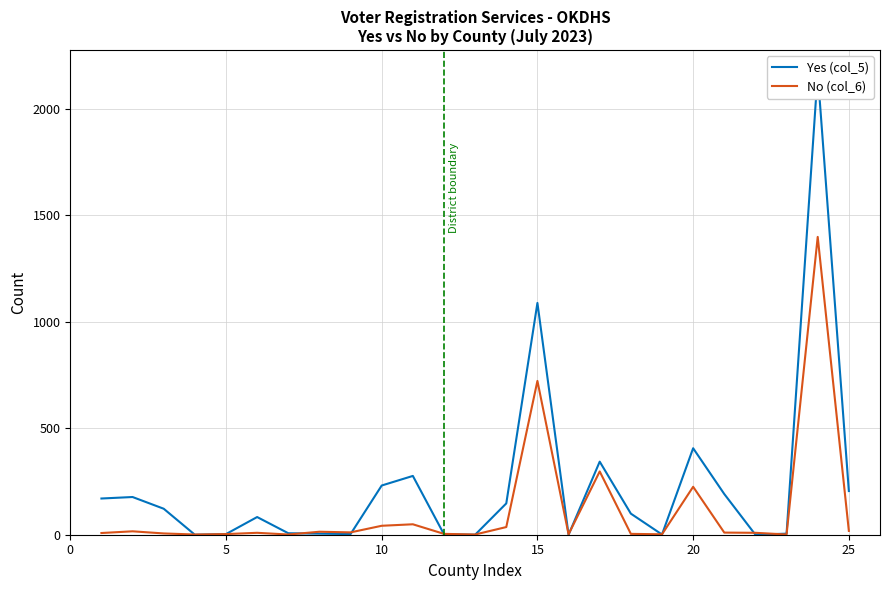

How many data points in No (col_6) are above 9?

12